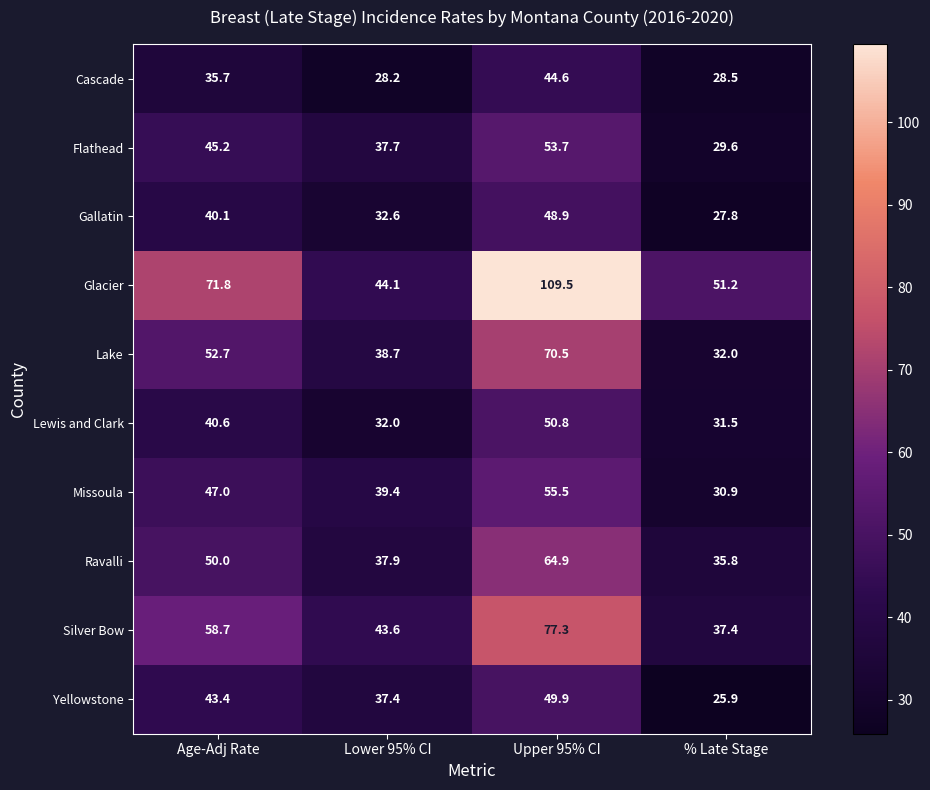

What is the sum of all Gallatin values?

149.4